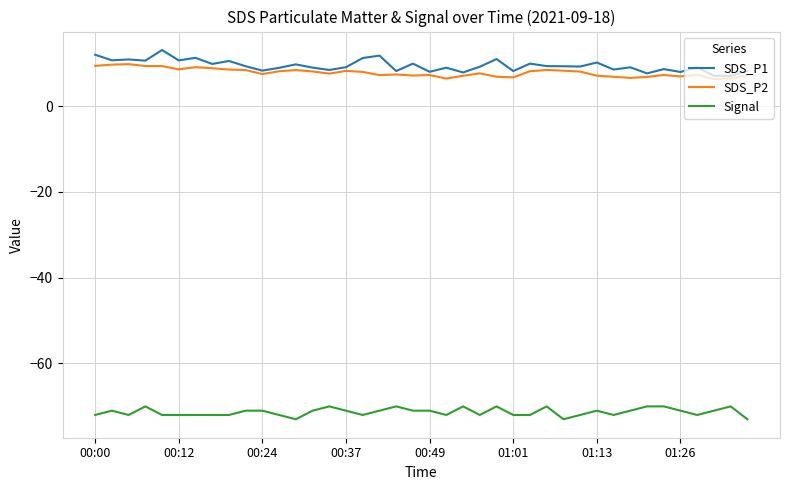

What is the greatest value displayed?

13.1